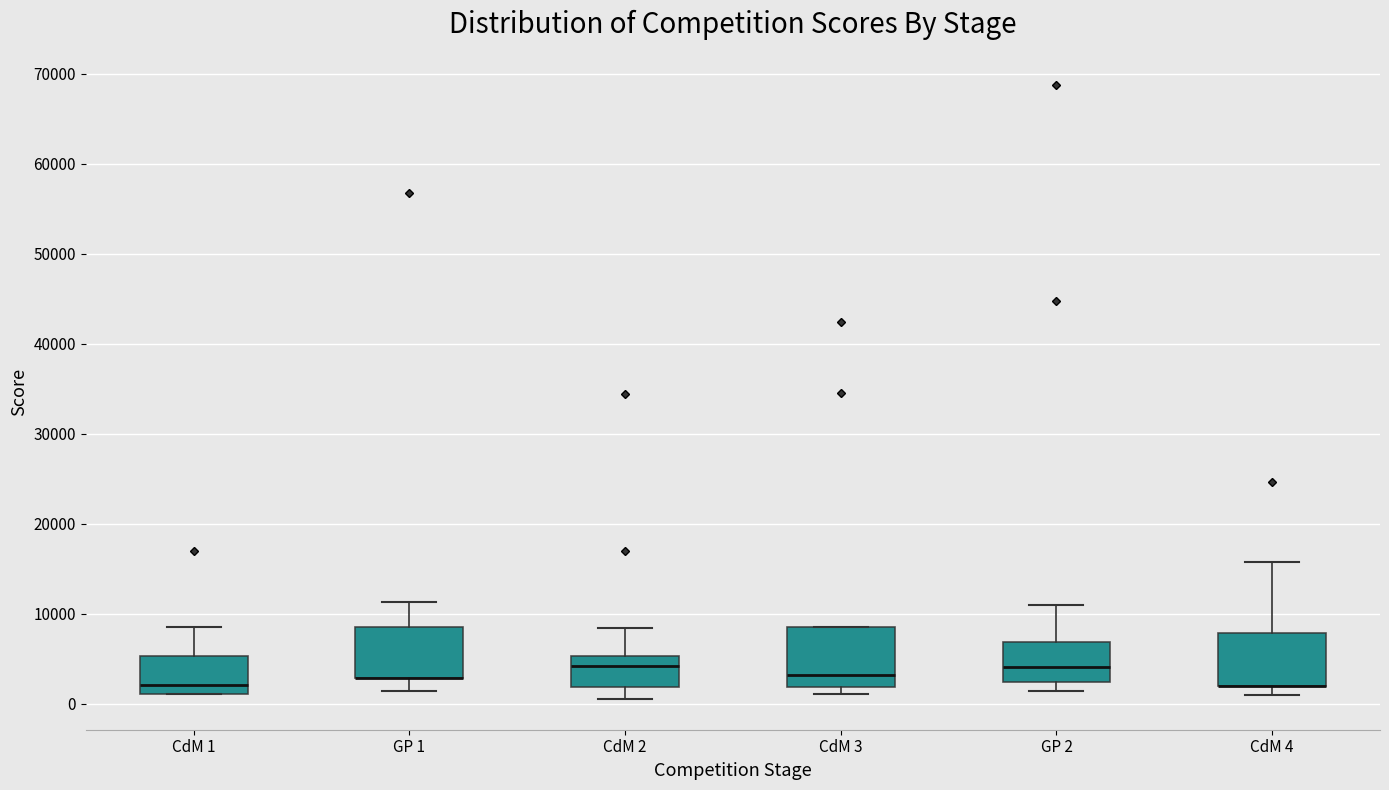

Reading left to right, read every box against the y-axis: the position of its median line, the range the box covers, and the ends of its whiskers. The values are not printed on the chart, so give them approximately, as read against the axis.

CdM 1: median 2000, box 1000 to 5000, whiskers 1000 to 8000
GP 1: median 3000 (drawn on the box's lower edge), box 3000 to 9000, whiskers 1000 to 11000
CdM 2: median 4000, box 2000 to 5000, whiskers 1000 to 8000
CdM 3: median 3000, box 2000 to 8000, whiskers 1000 to 8000
GP 2: median 4000, box 2000 to 7000, whiskers 1000 to 11000
CdM 4: median 2000 (drawn on the box's lower edge), box 2000 to 8000, whiskers 1000 to 16000